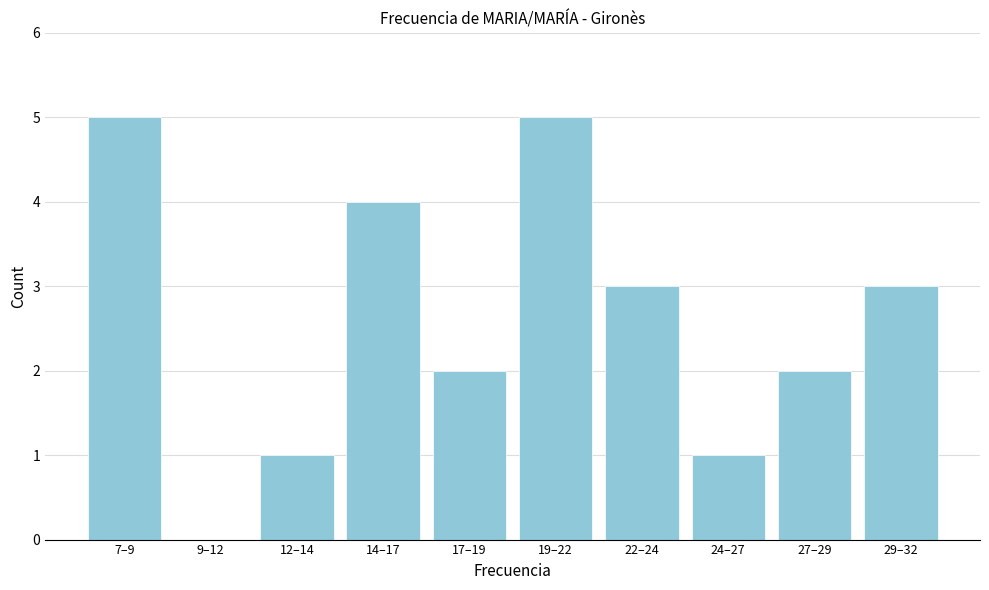

Reading left to right, what are all the values shown in this chart?

7–9=5	9–12=0	12–14=1	14–17=4	17–19=2	19–22=5	22–24=3	24–27=1	27–29=2	29–32=3